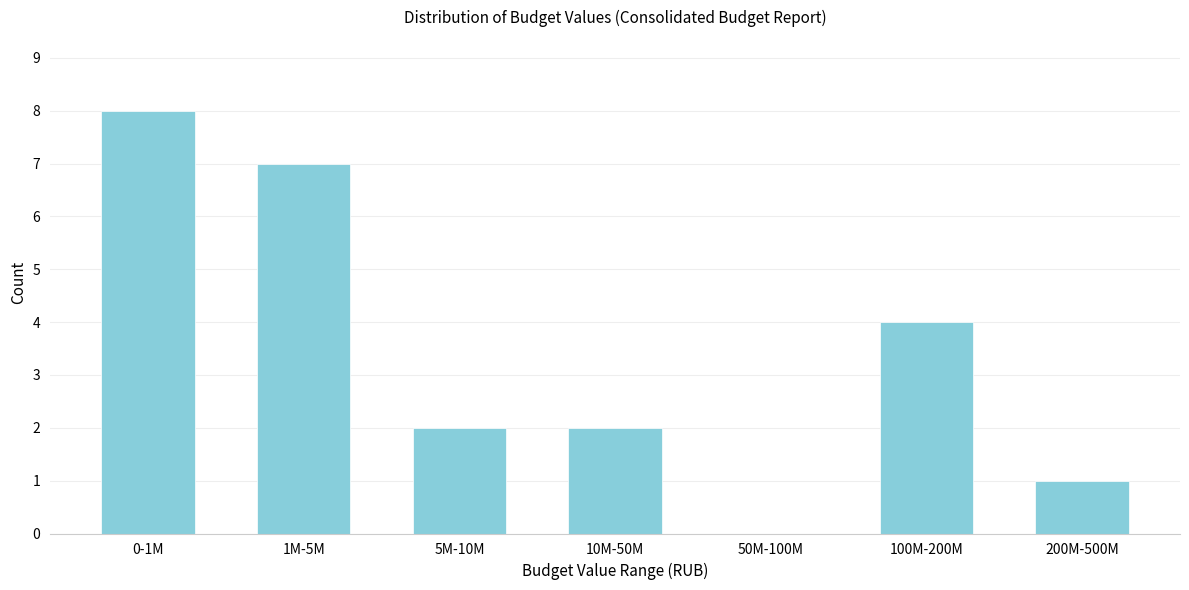

Reading left to right, what are all the values shown in this chart?

0-1M=8	1M-5M=7	5M-10M=2	10M-50M=2	50M-100M=0	100M-200M=4	200M-500M=1